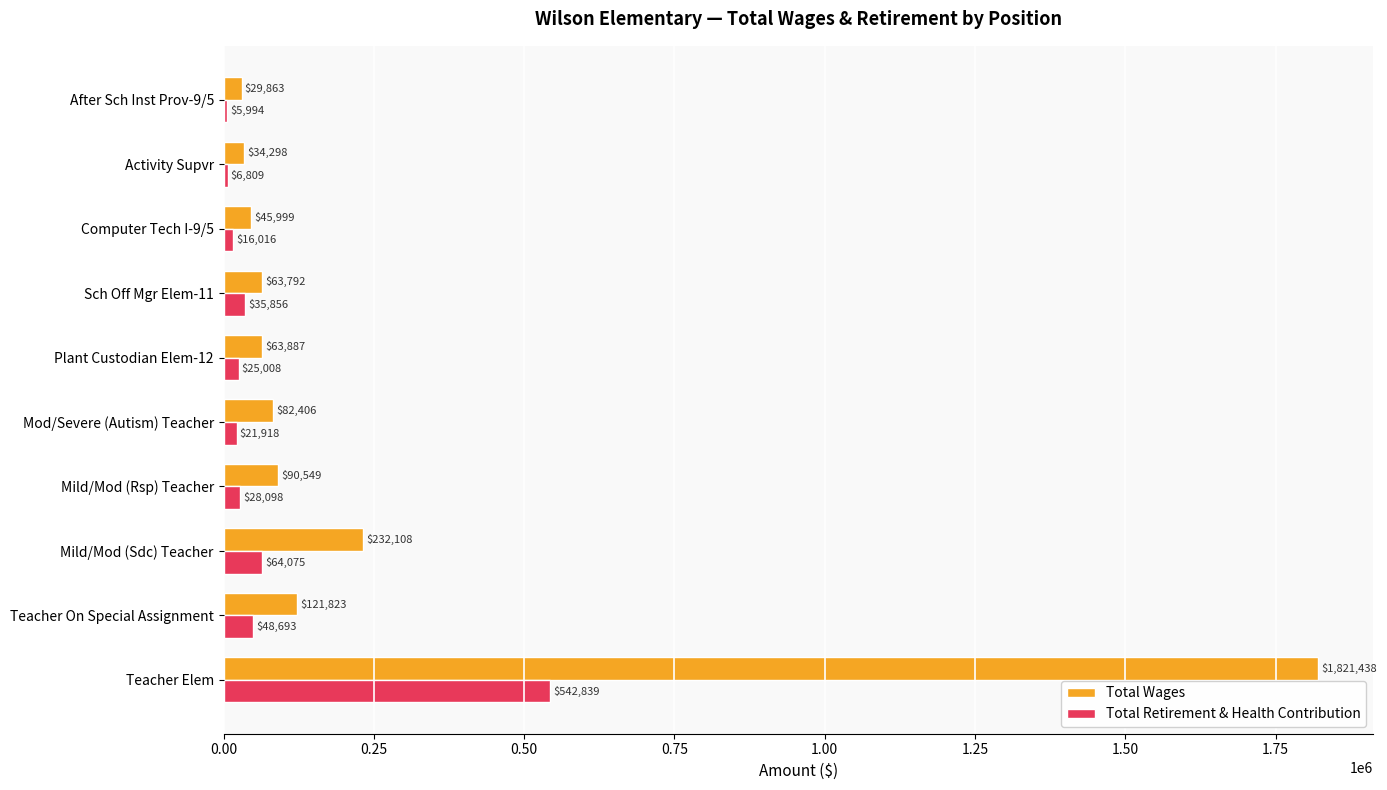

Rank the series by their average value, from lowest to highest.

Total Retirement & Health Contribution, Total Wages